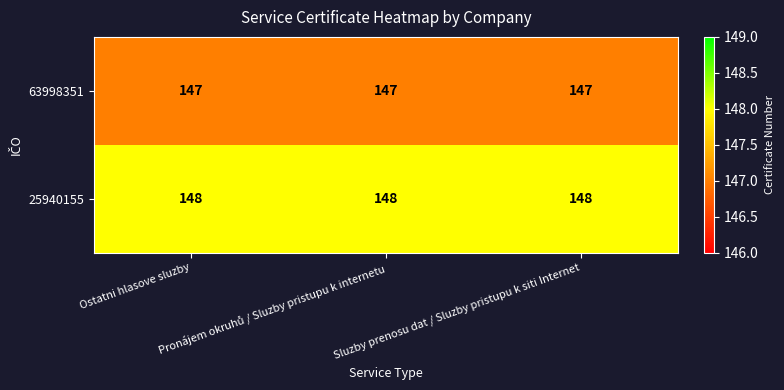

At how many categories does at least one series exceed 147?

3